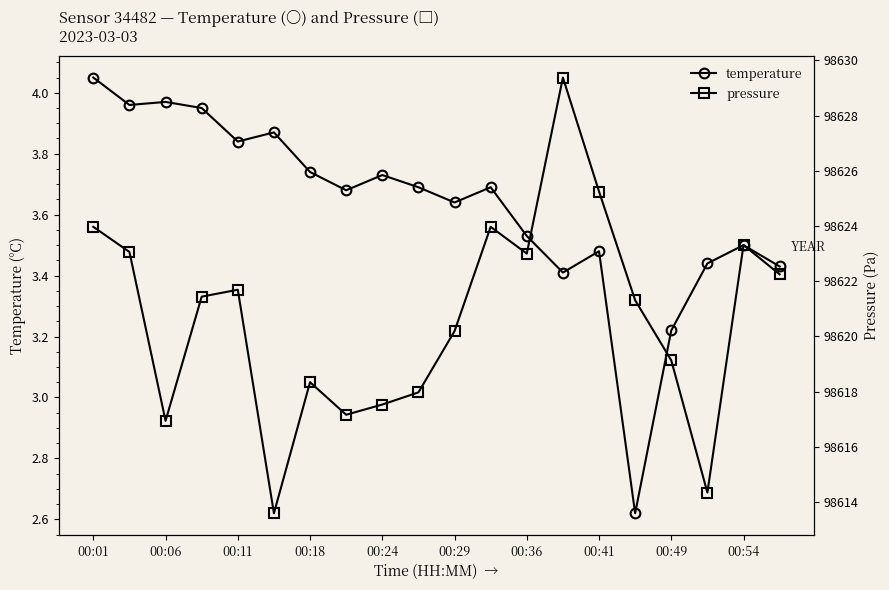

What is the spread (max minus min) of values at 11?

98620.3